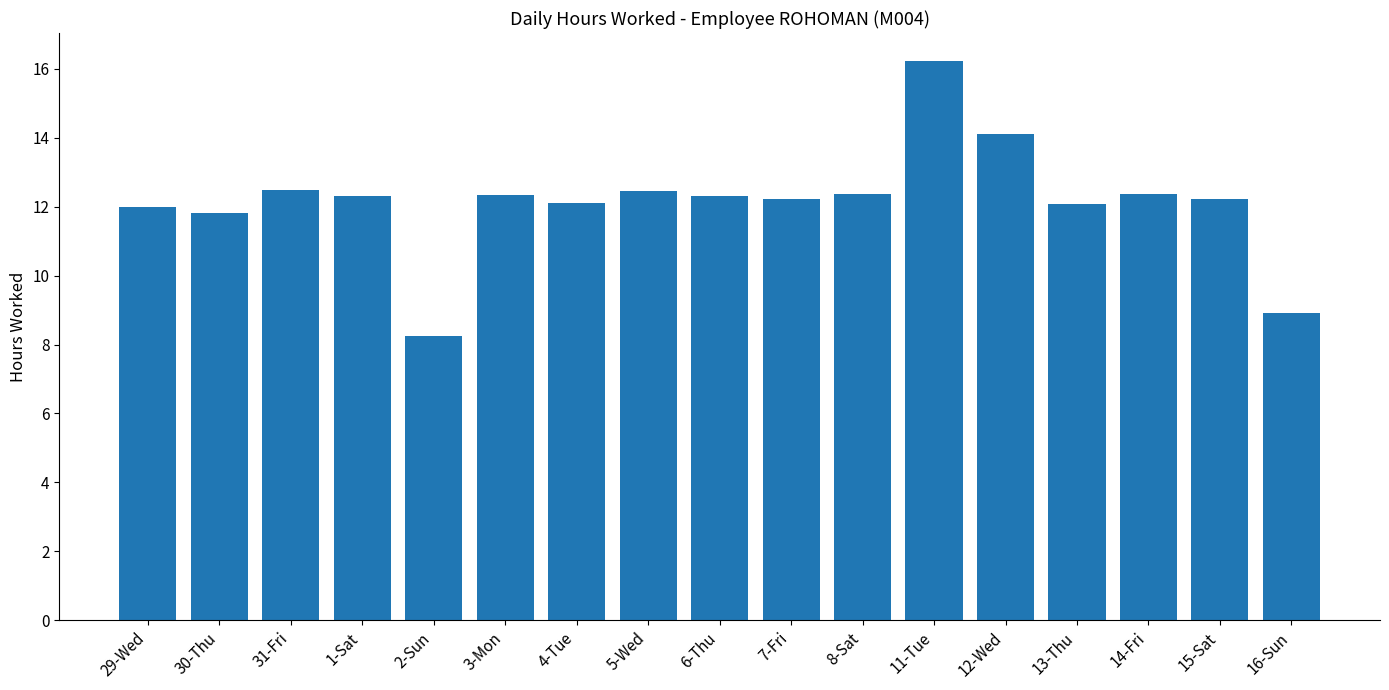

What is the change in value from 4-Tue to 16-Sun?

-3.2